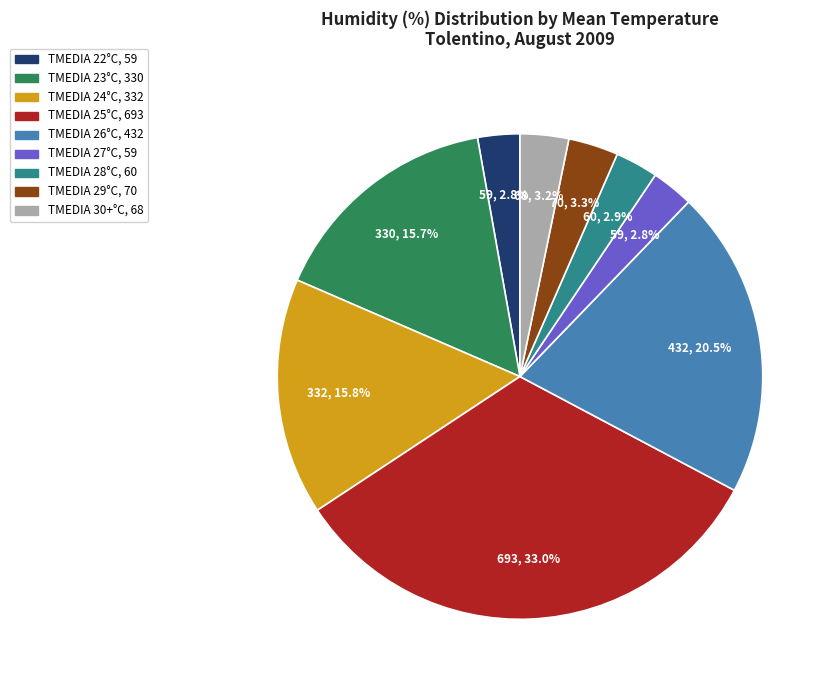

Is there a majority slice in this chart?

No